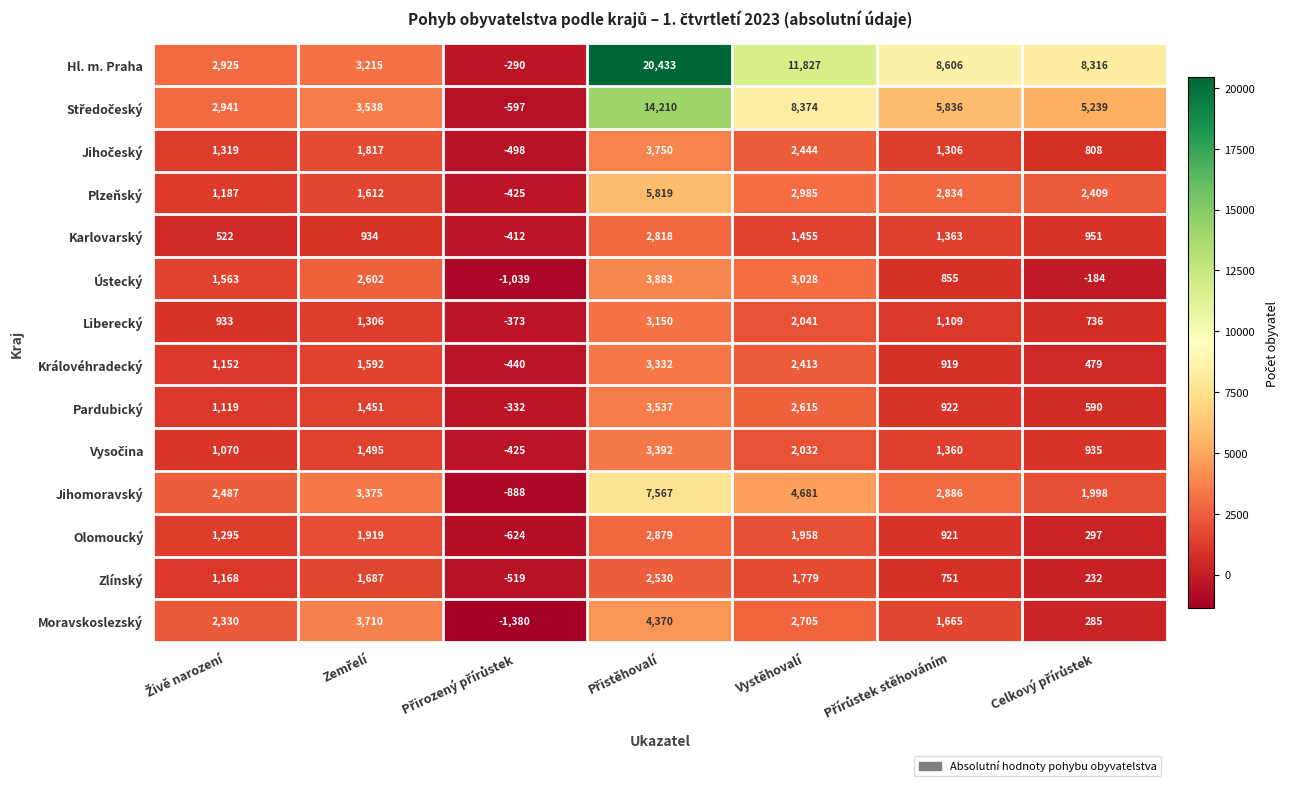

What is the smallest value displayed?

-1380